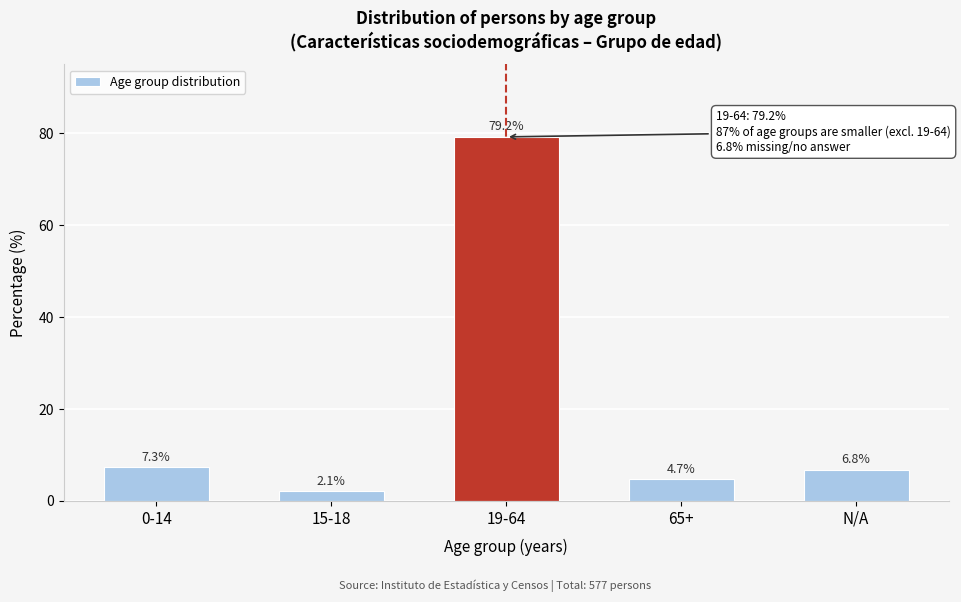

Reading right to left, what are all the values shown in this chart?

N/A=6.8	65+=4.7	19-64=79.2	15-18=2.1	0-14=7.3